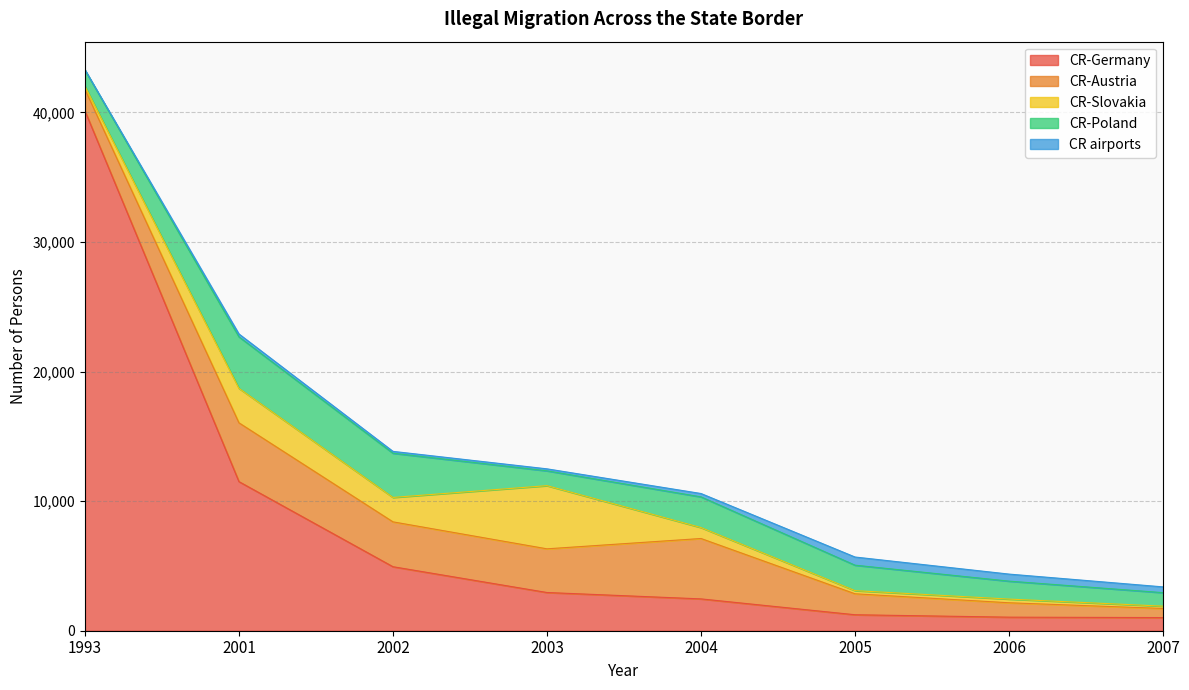

What is the difference between the CR-Germany values at 2003 and 2001?

8560